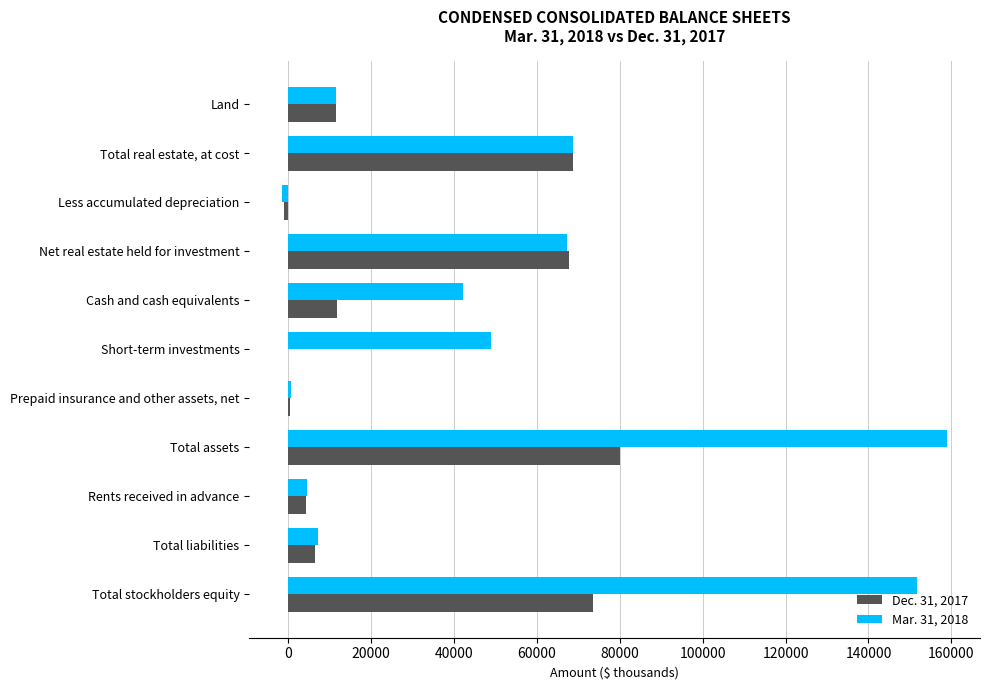

True or false: Mar. 31, 2018 has a value of 40641 at Total assets.

False